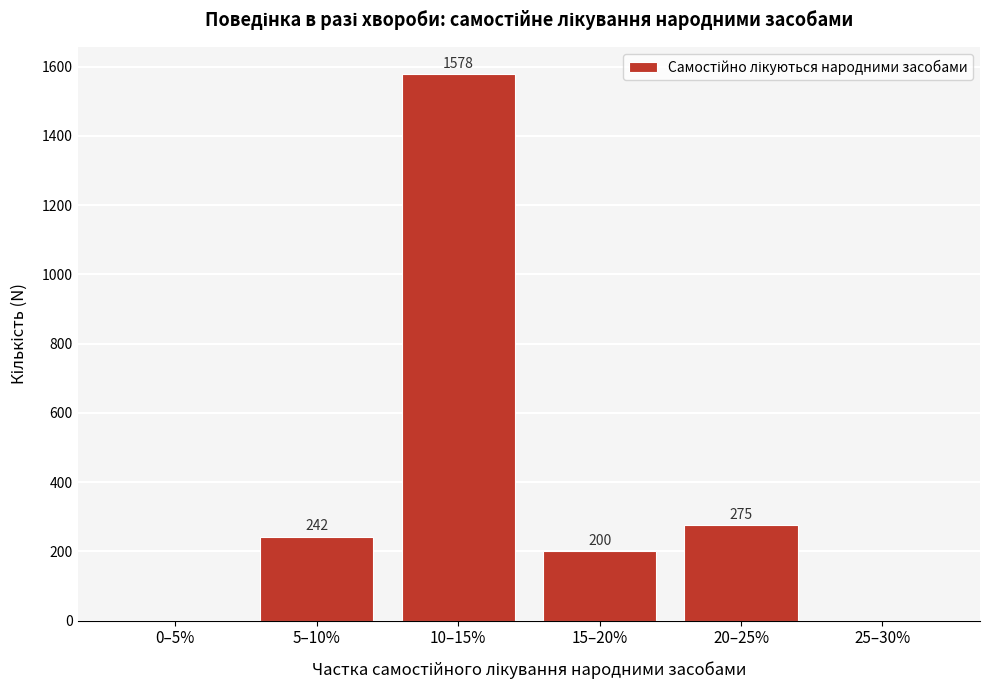

Reading left to right, transcribe all the data shown in this chart.

0–5%=0	5–10%=242	10–15%=1578	15–20%=200	20–25%=275	25–30%=0